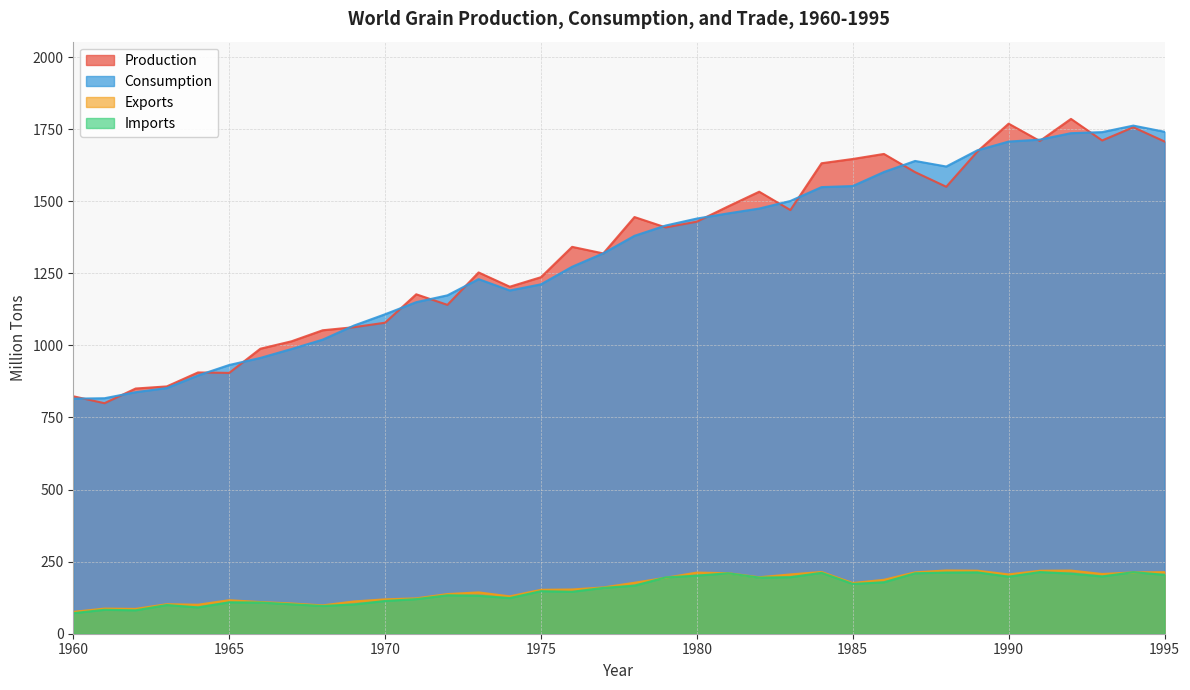

True or false: Consumption and Exports cross at least once.

False